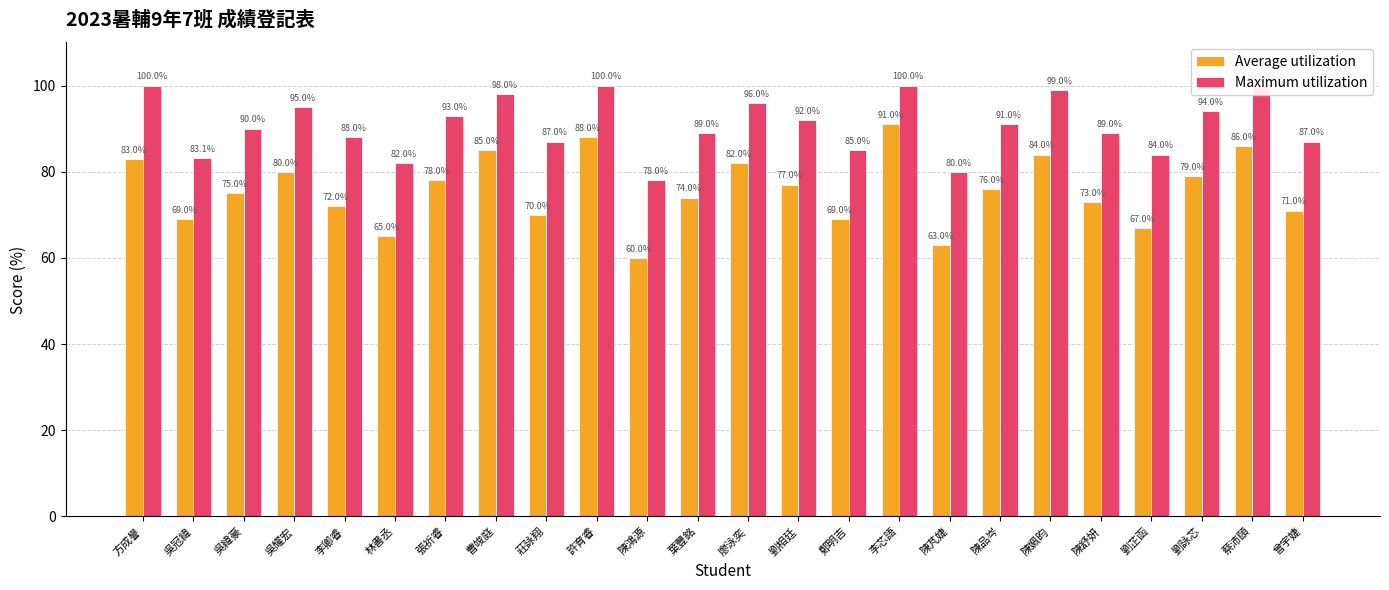

The value of Maximum utilization at 鄭明吉 is 141.6. True or false?

False